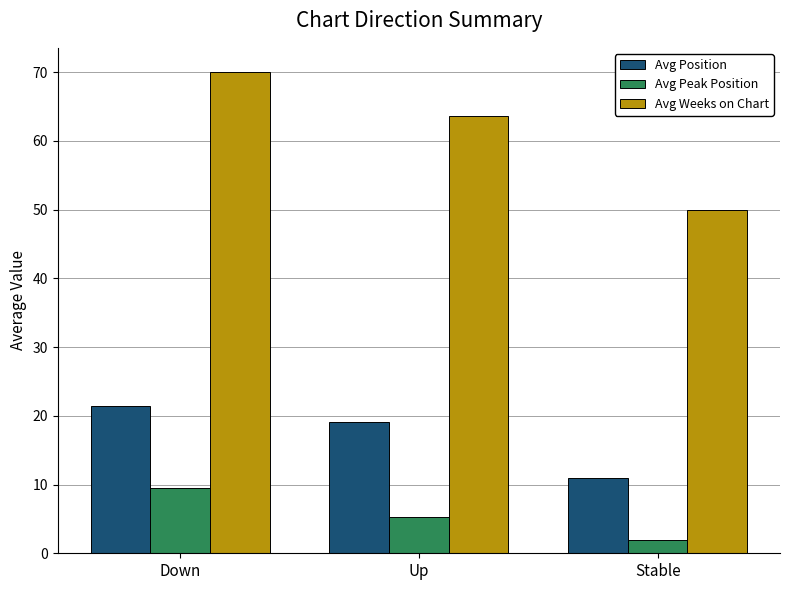

Are the bars horizontal?

No